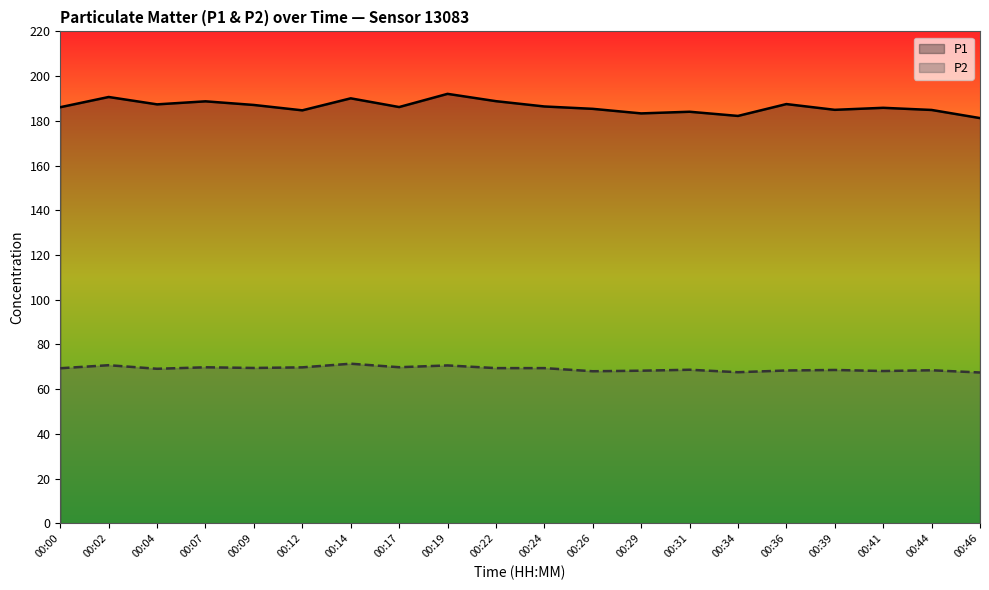

What is the sum of the P2 values at 00:44 and 00:36?

136.8